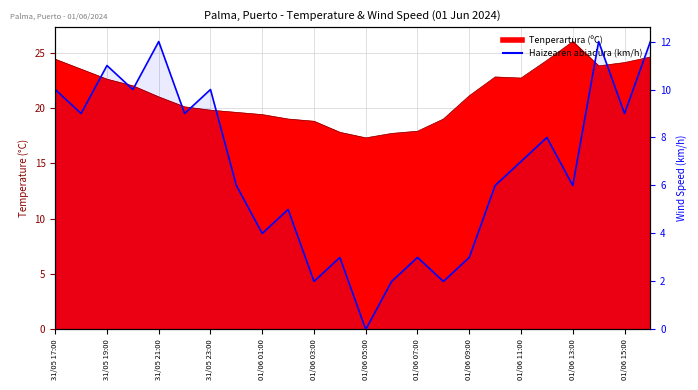

Where is the data nearest to the value 6?

01/06 07:00